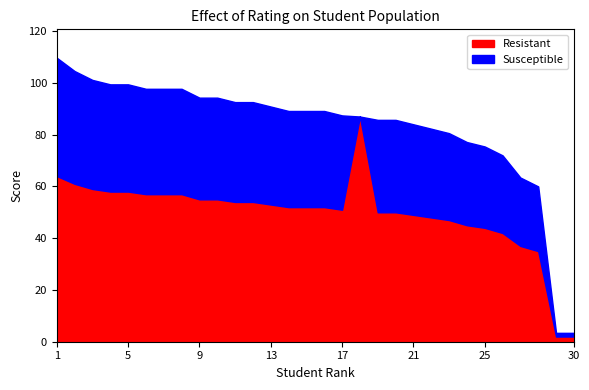

Rank the series by their maximum value, from lowest to highest.

Resistant, Susceptible